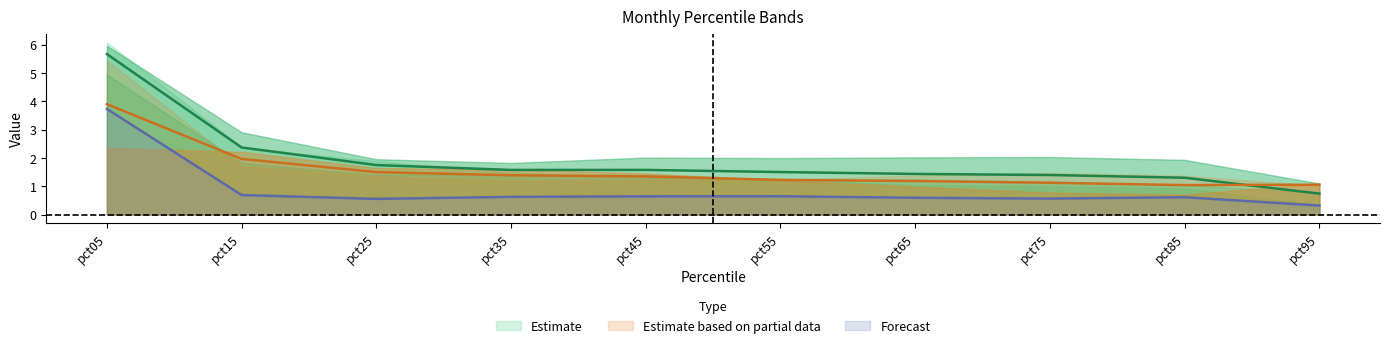

True or false: Jan and Apr cross at least once.

False